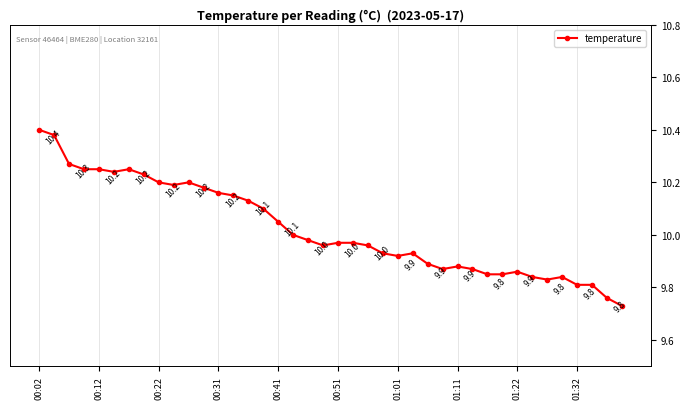

Which category has the highest value across all series?

00:02